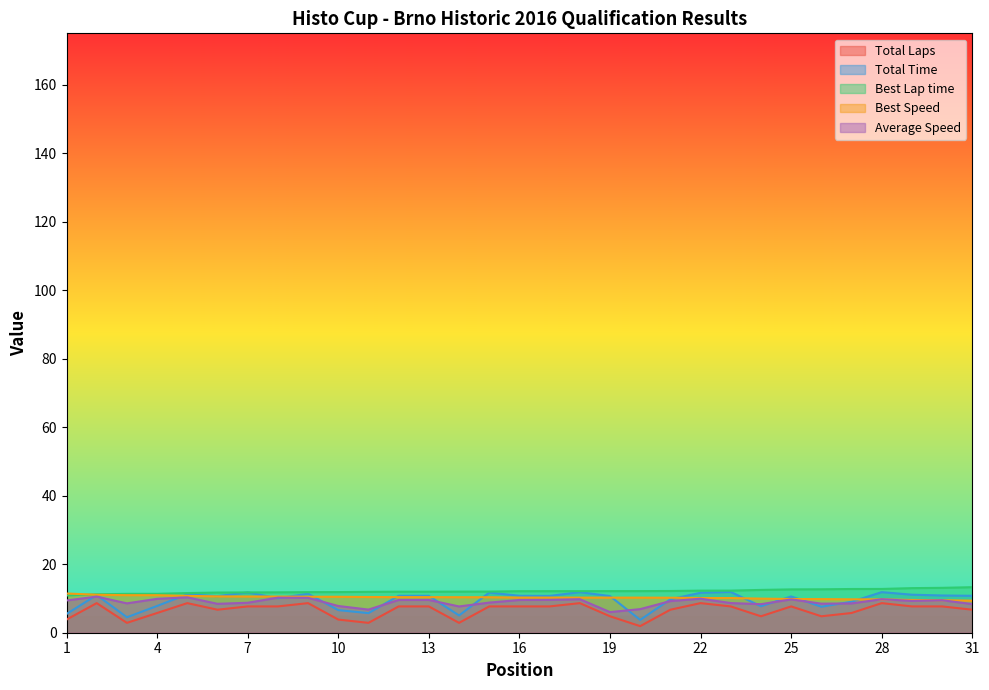

What is the total value across all series at 30?

50.6